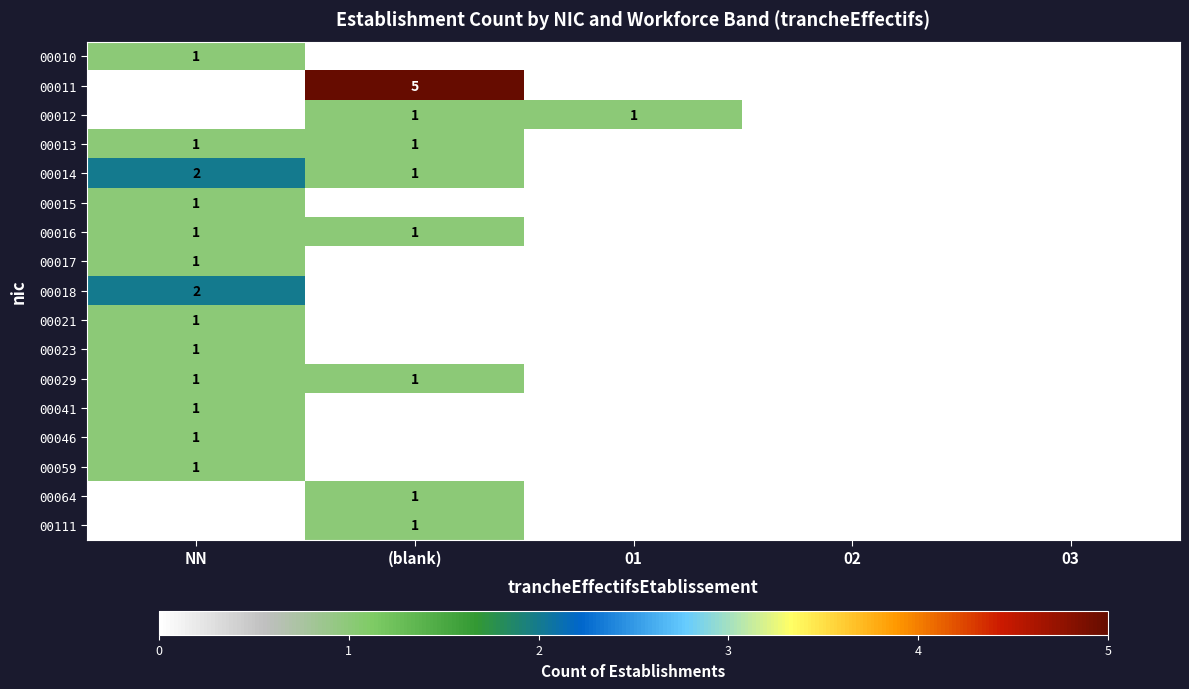

Which label corresponds to the smallest value in the chart?

(blank)